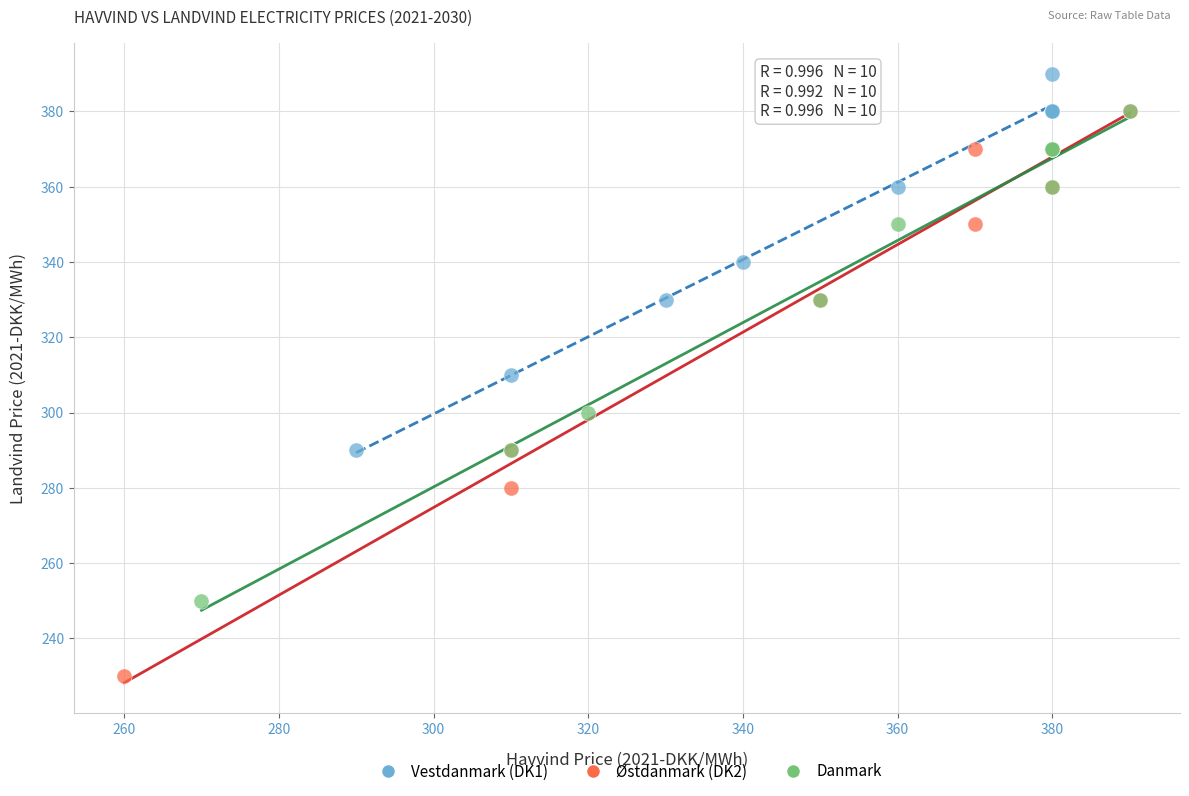

Which series has the largest Y range (max minus min)?

Østdanmark (DK2)